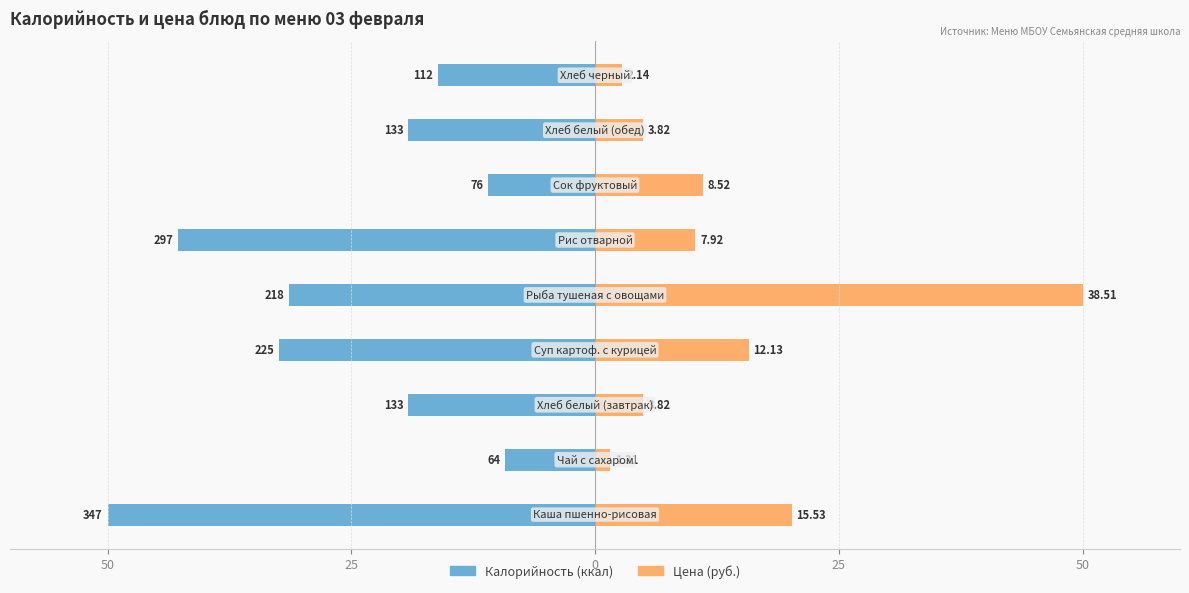

Which series changed the most between 25 and 7?

Калорийность